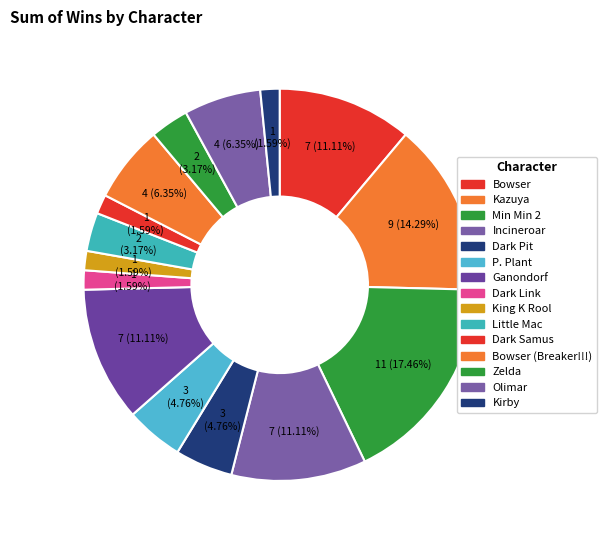

Does any single category account for the majority?

No